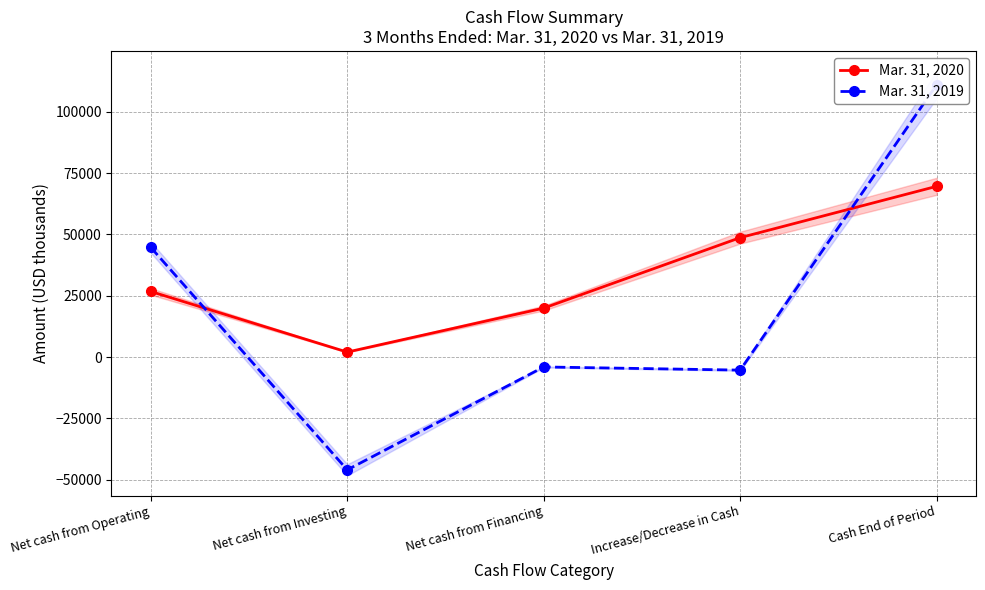

What is the value of the Mar. 31, 2020 point at the 4th from the left?

48679